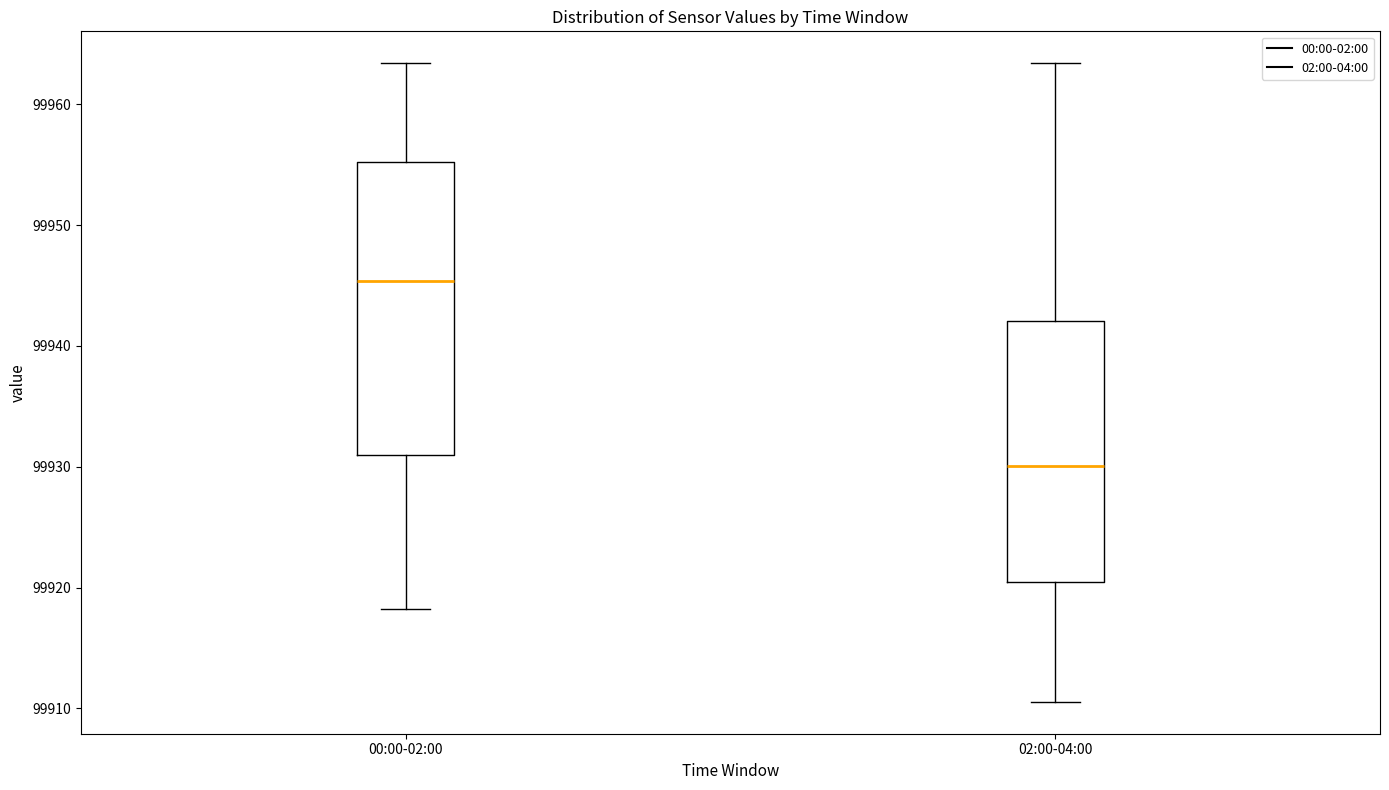

Comparing the boxes themselves (not the whiskers), which one is the tallest?

00:00-02:00